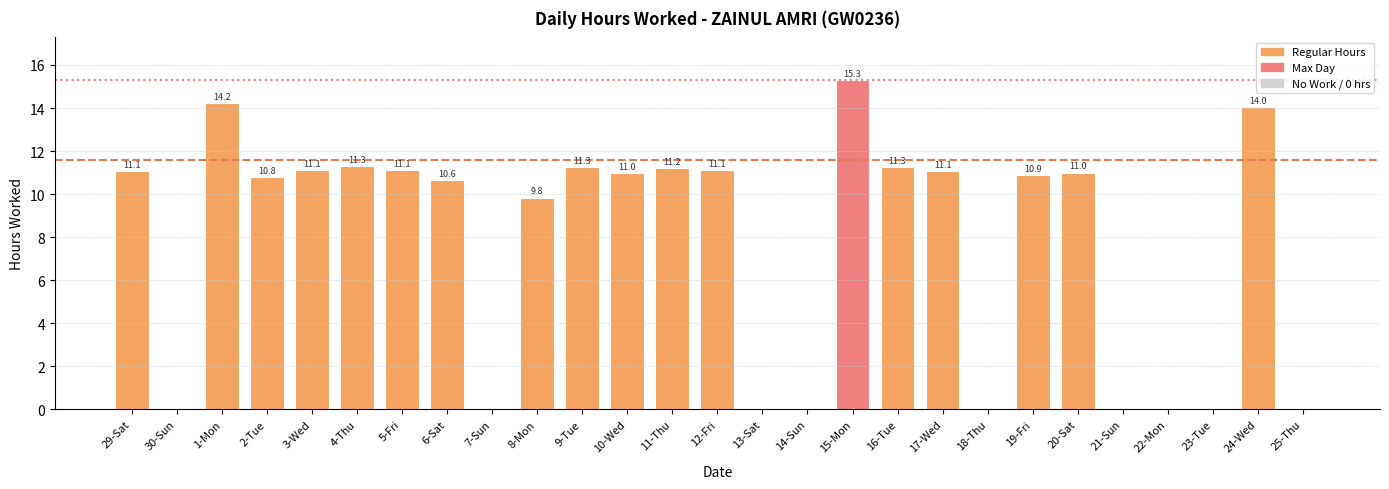

What is the change in value from 10-Wed to 23-Tue?

-11.0